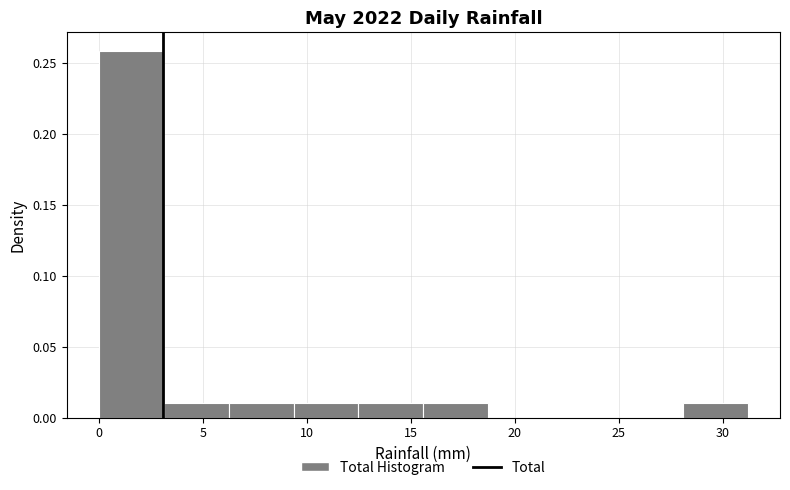

Over which range of the x-axis is the bar tallest?

0.0 to 3.0